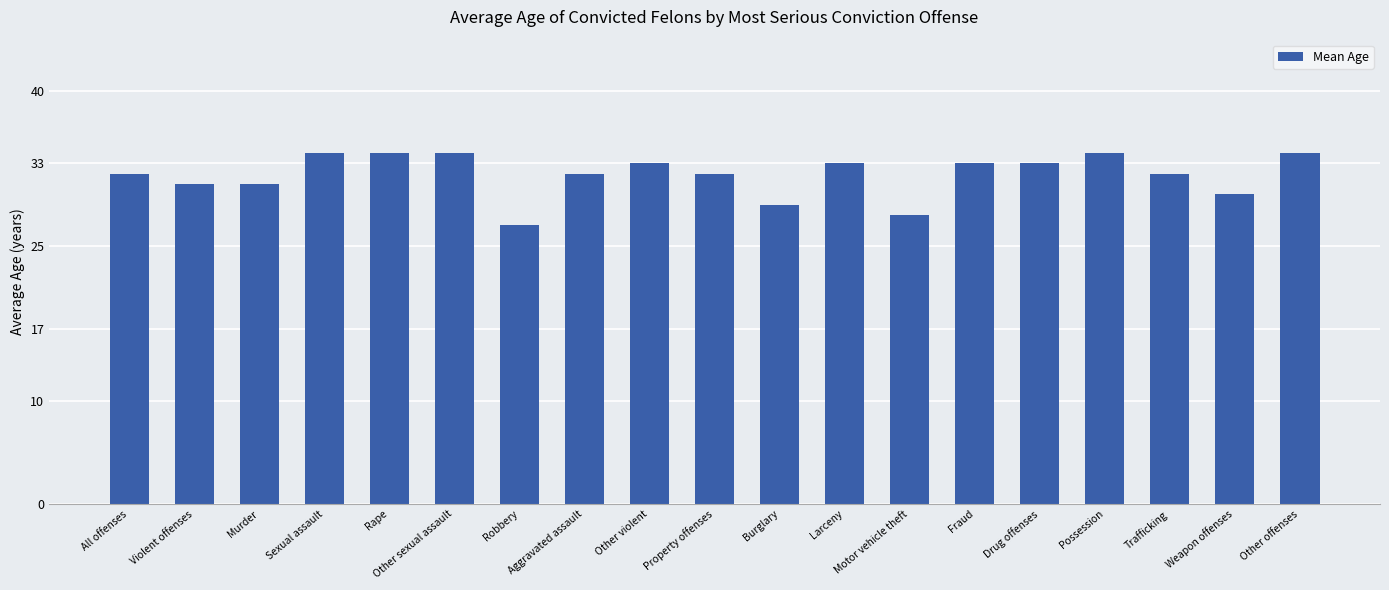

Are the bars horizontal?

No